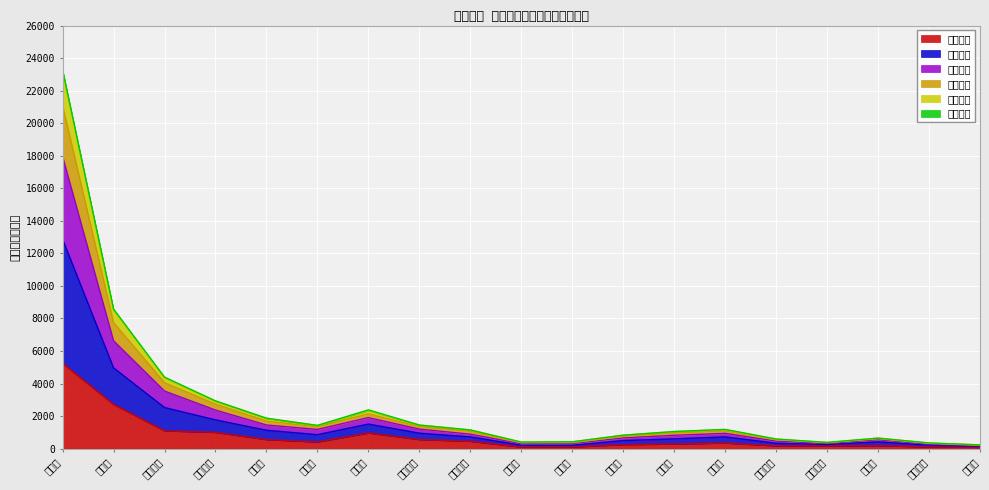

At which label does 要介護１ reach its peak?

横浜市